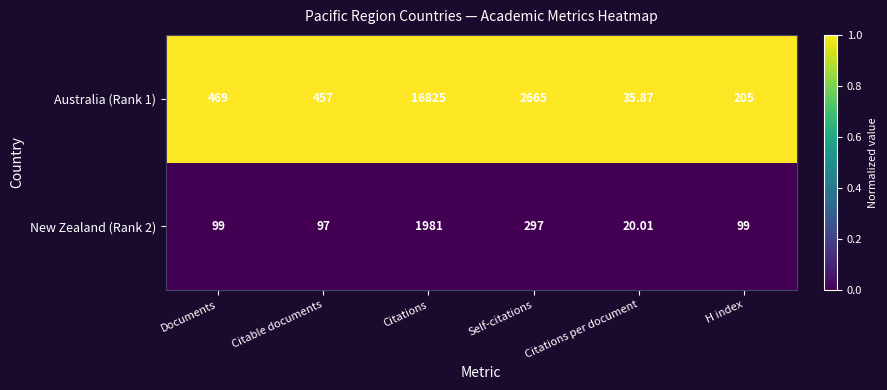

Rank the categories by Australia (Rank 1) value from highest to lowest.

Citations, Self-citations, Documents, Citable documents, H index, Citations per document